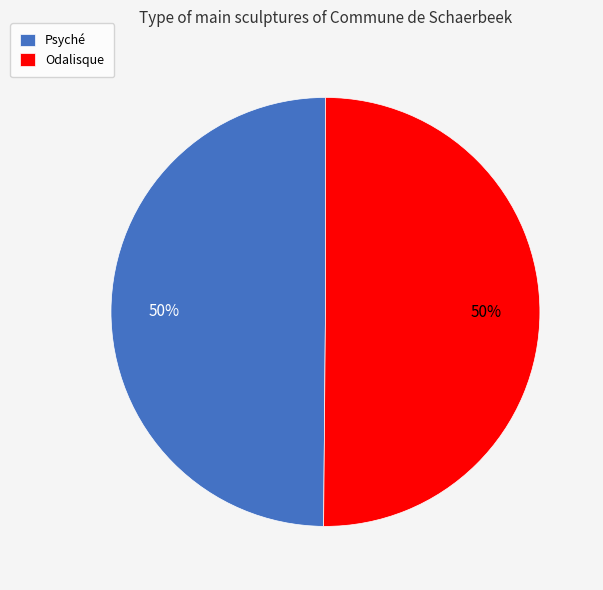

Is the sum of Psyché and Odalisque greater than half?

Yes